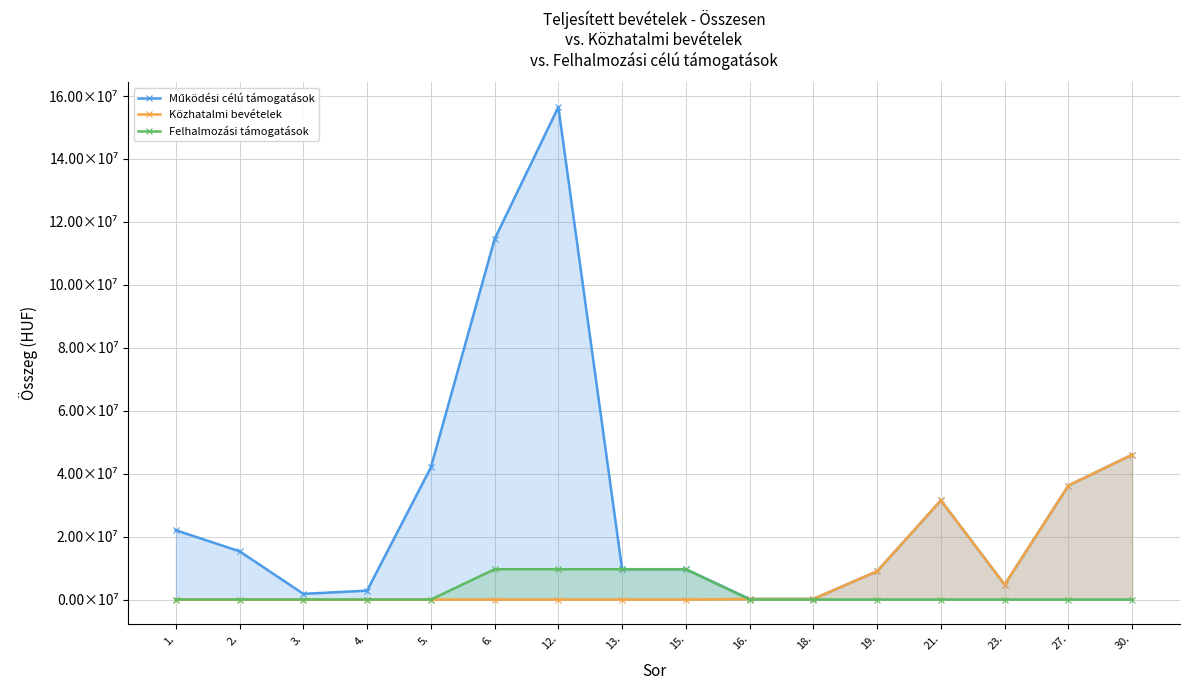

List the series in order of their overall mean, lowest first.

Felhalmozási támogatások, Közhatalmi bevételek, Működési célú támogatások